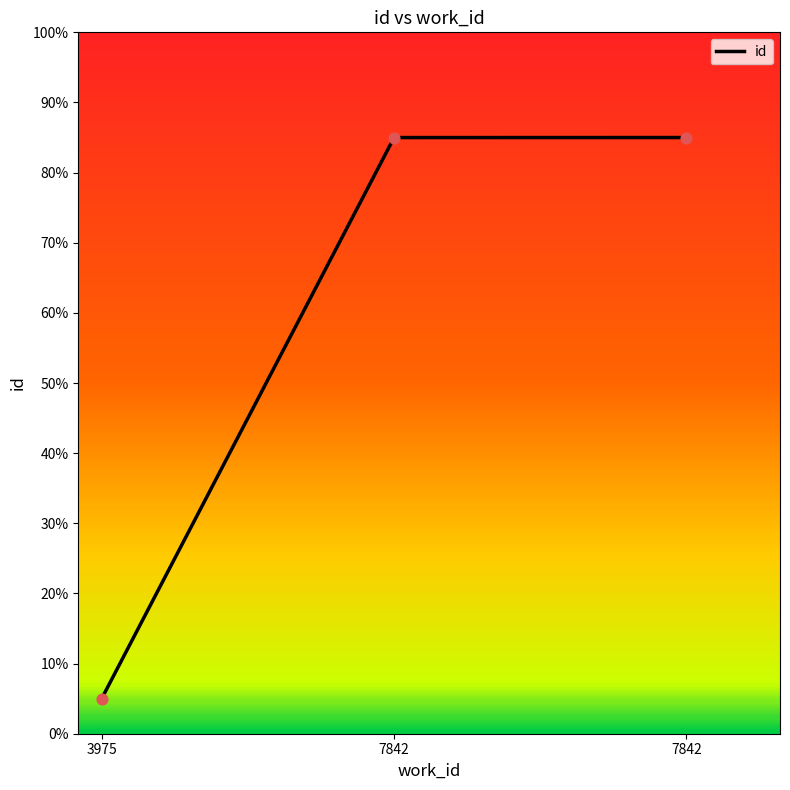

Does the chart have visible grid lines?

No